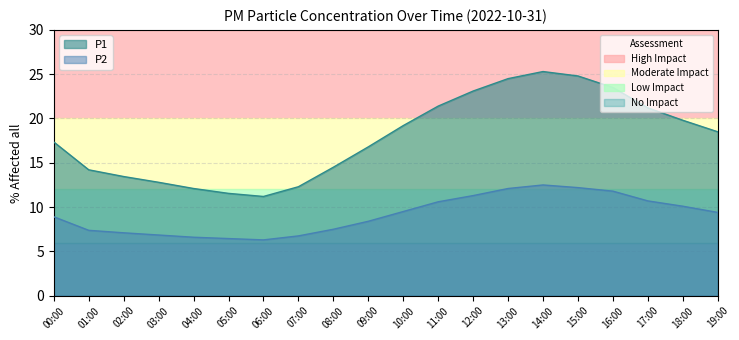

Reading left to right, extract all data points from this chart.

P1: 17.4	14.2	13.4	12.8	12.1	11.6	11.2	12.3	14.5	16.8	19.2	21.4	23.1	24.5	25.3	24.8	23.5	21.2	19.8	18.5
P2: 8.9	7.4	7.1	6.8	6.6	6.5	6.3	6.8	7.5	8.4	9.5	10.6	11.3	12.1	12.5	12.2	11.8	10.7	10.1	9.4